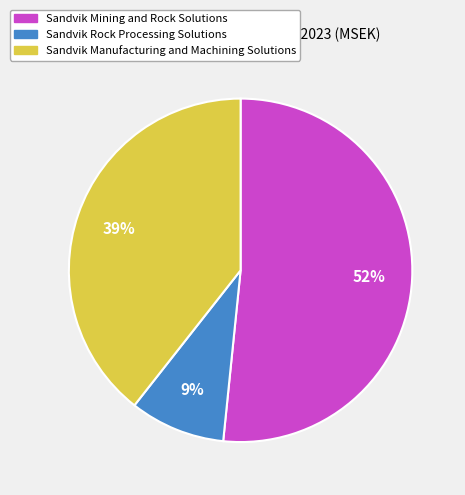

To the nearest percent, what portion does Sandvik Rock Processing Solutions represent?

9%